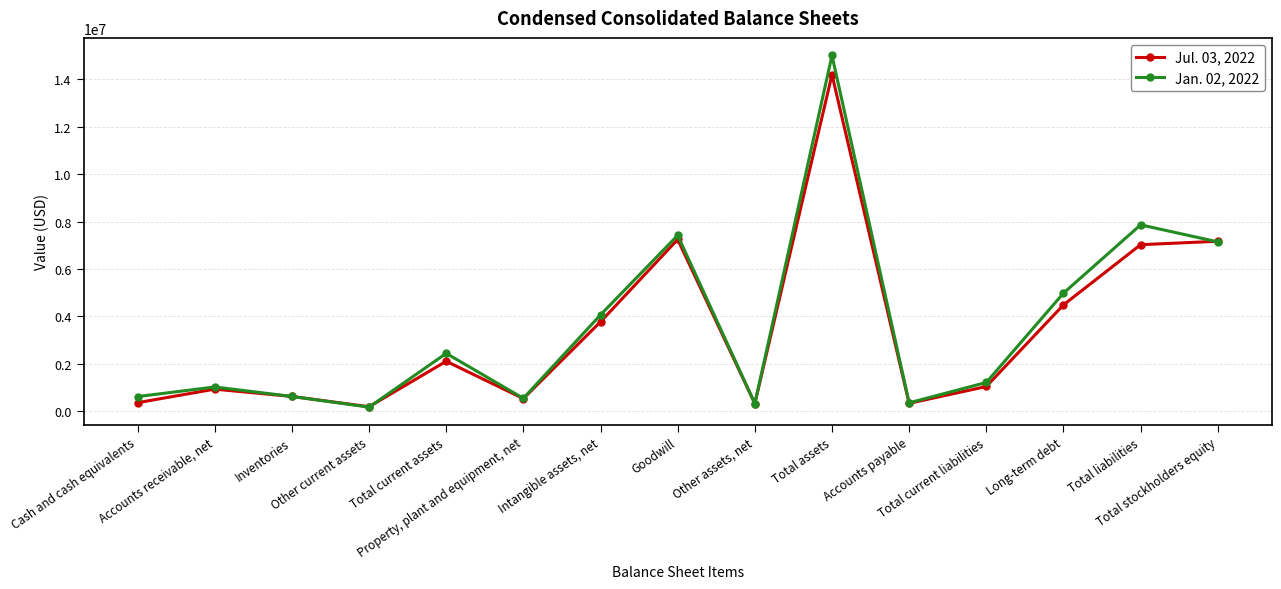

At Total assets, list the series in order from largest to smallest.

Jan. 02, 2022, Jul. 03, 2022